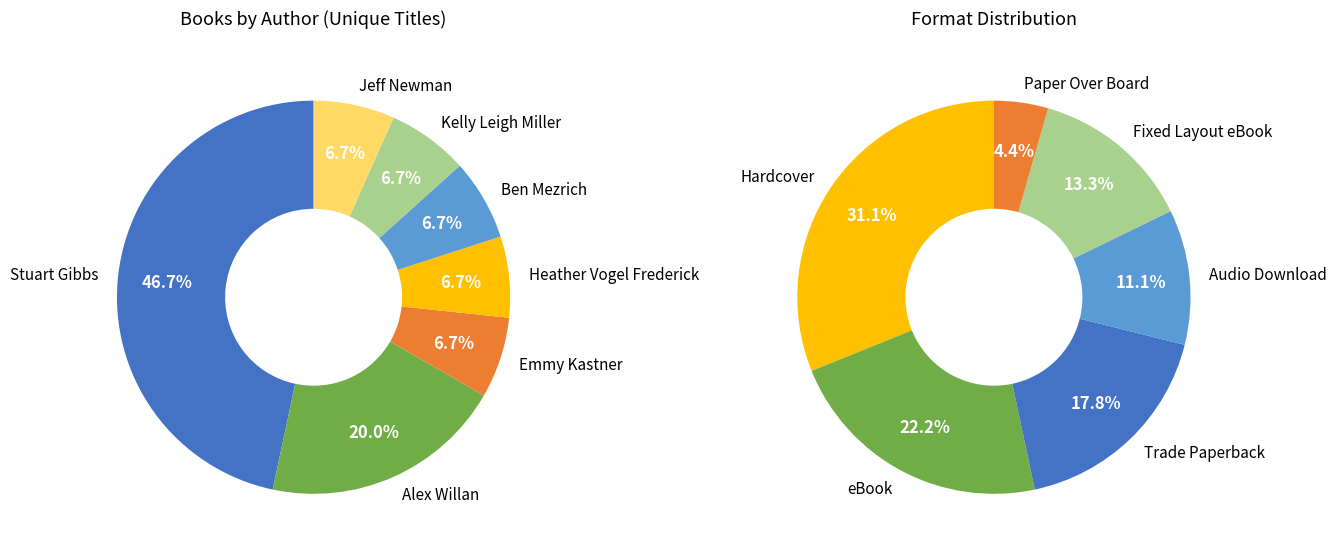

What percentage do Ben Mezrich and Heather Vogel Frederick together represent?

13.3%